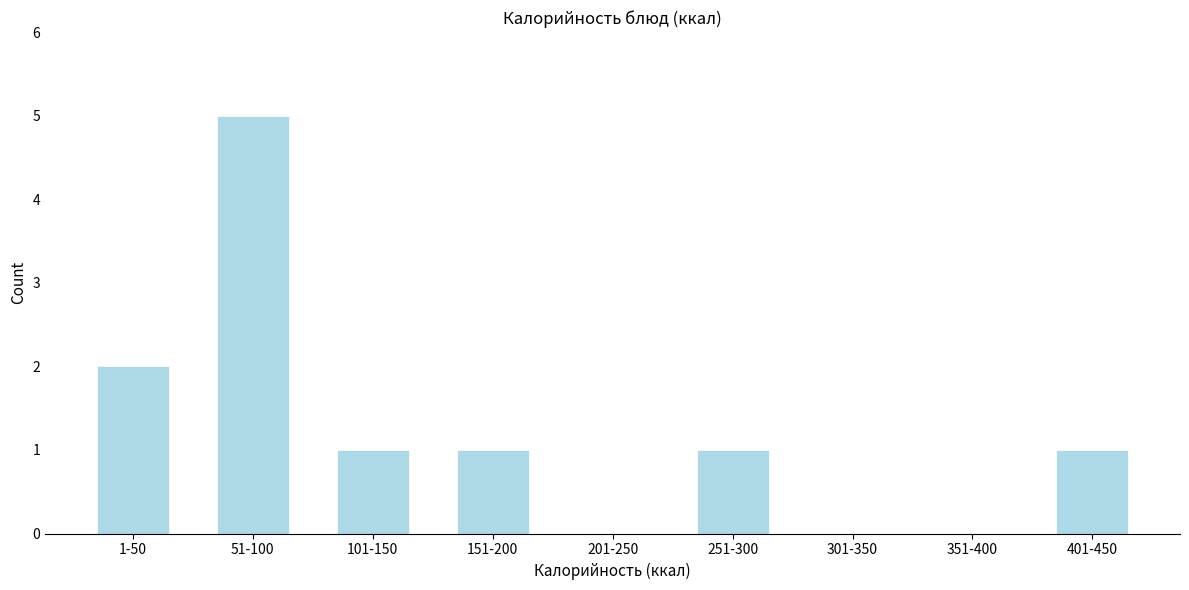

Reading left to right, transcribe all the data shown in this chart.

1-50=2	51-100=5	101-150=1	151-200=1	201-250=0	251-300=1	301-350=0	351-400=0	401-450=1